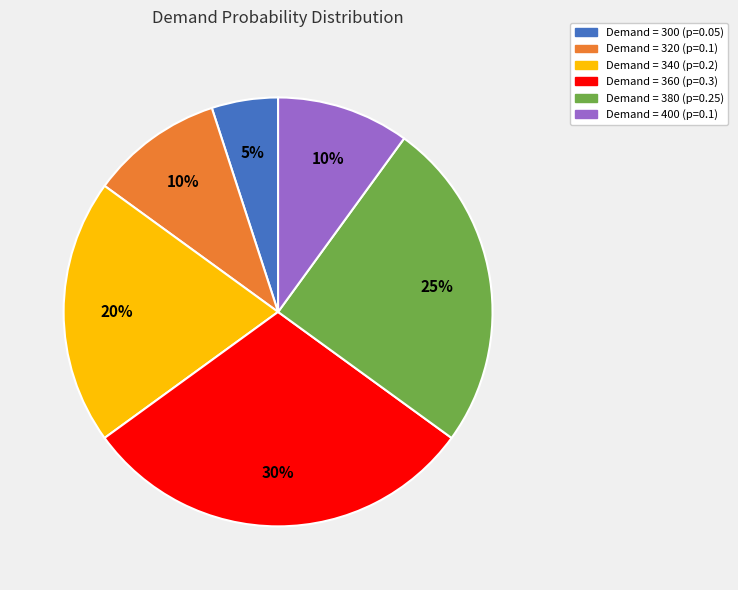

To the nearest percent, what is the difference between the largest and smallest slice percentages?

25%